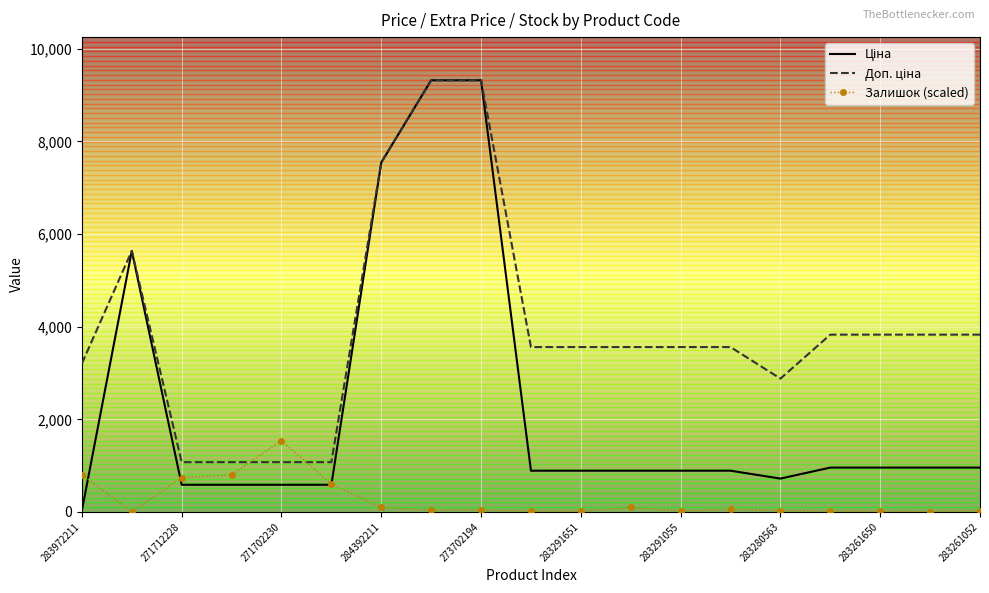

What is the maximum value shown in the chart?

9321.4